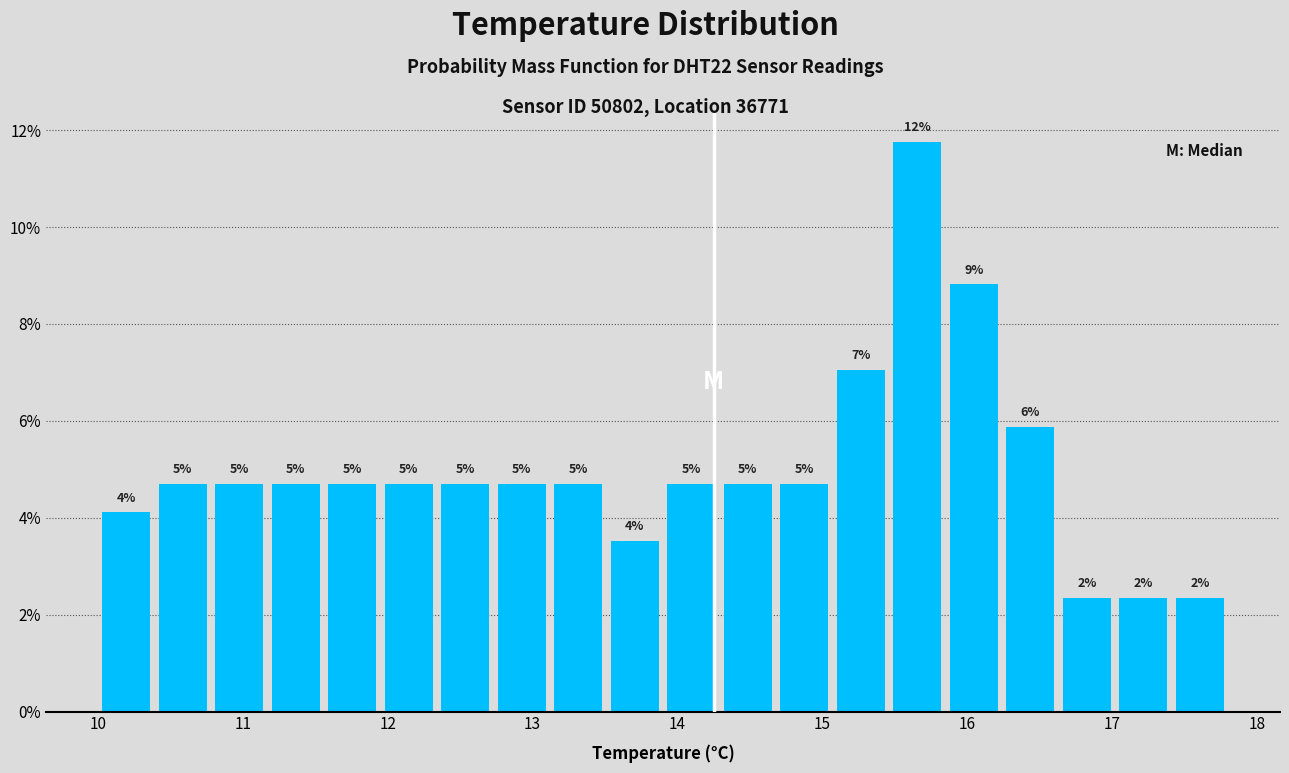

Read against the x-axis, roughly where is the centre of the tallest bar?

15.7